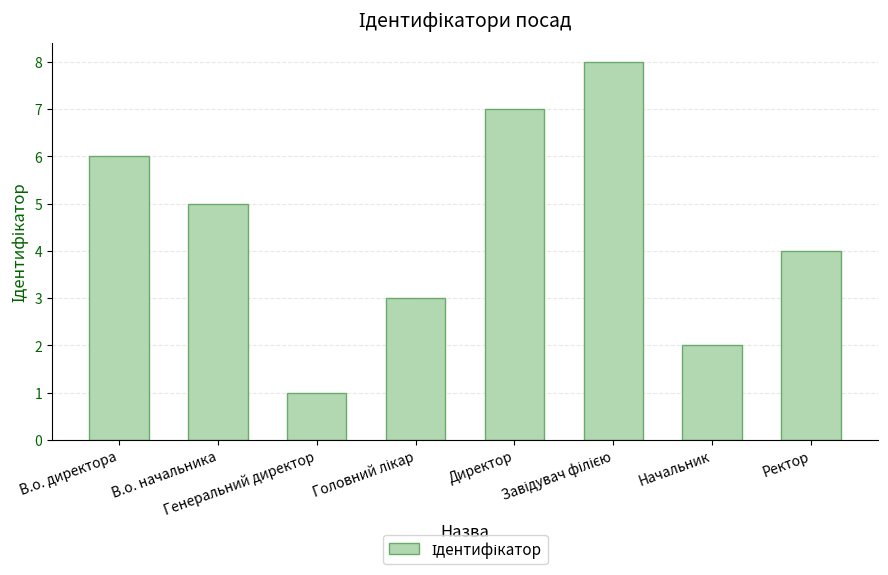

What is the difference between the second highest and minimum values?

6